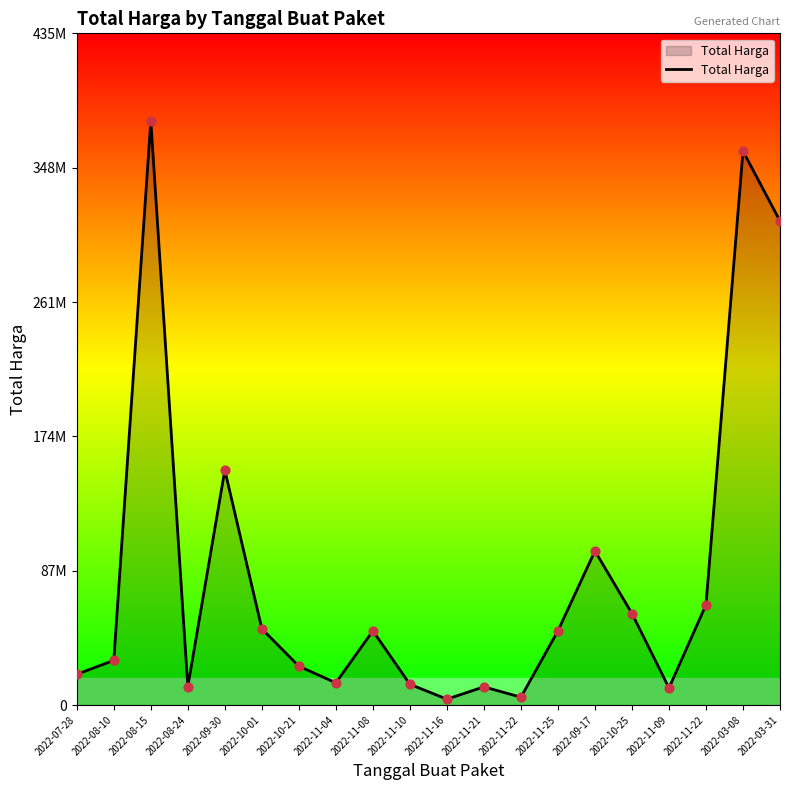

Which has a higher value, 2022-11-08 or 2022-11-21?

2022-11-08